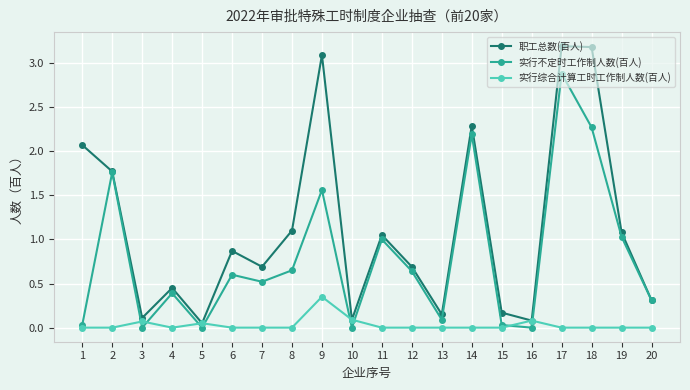

After their last crossing, which series has the higher values: 实行不定时工作制人数(百人) or 实行综合计算工时工作制人数(百人)?

实行不定时工作制人数(百人)